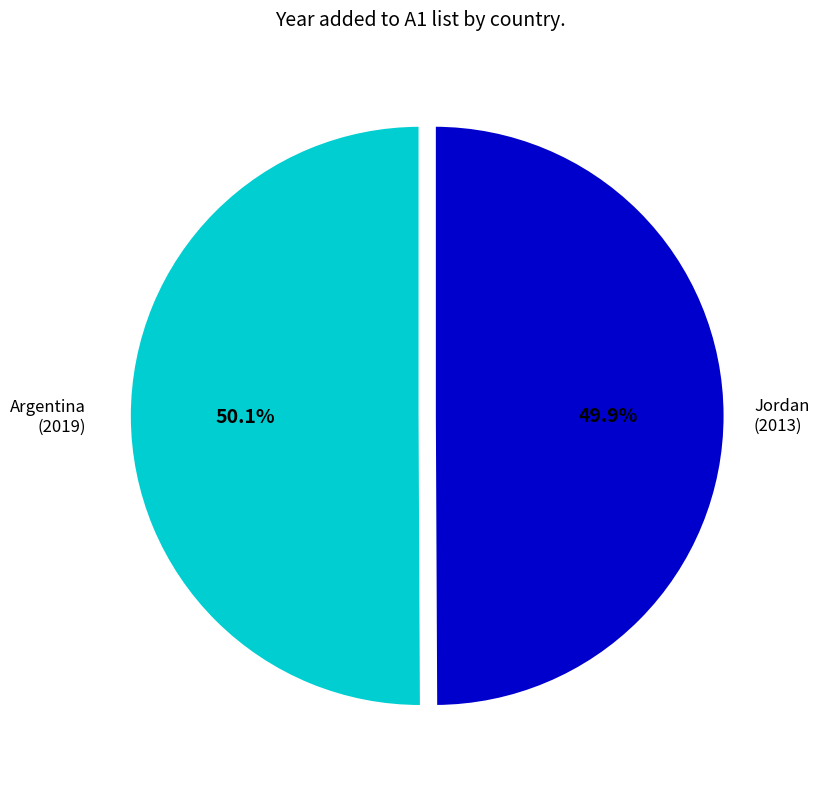

Is there any slice that represents more than half of the pie?

Yes